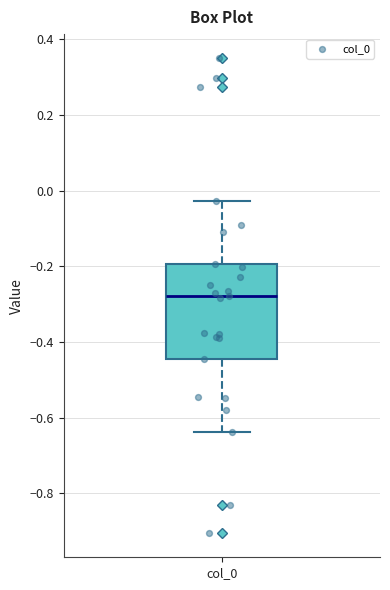

Transcribe this box plot: give where the median line is, the range the box spans, and where the two whiskers end, as read against the y-axis. The values are not printed on the chart, so give them approximately, as read against the axis.

median -0.28, box -0.44 to -0.20, whiskers -0.64 to -0.02